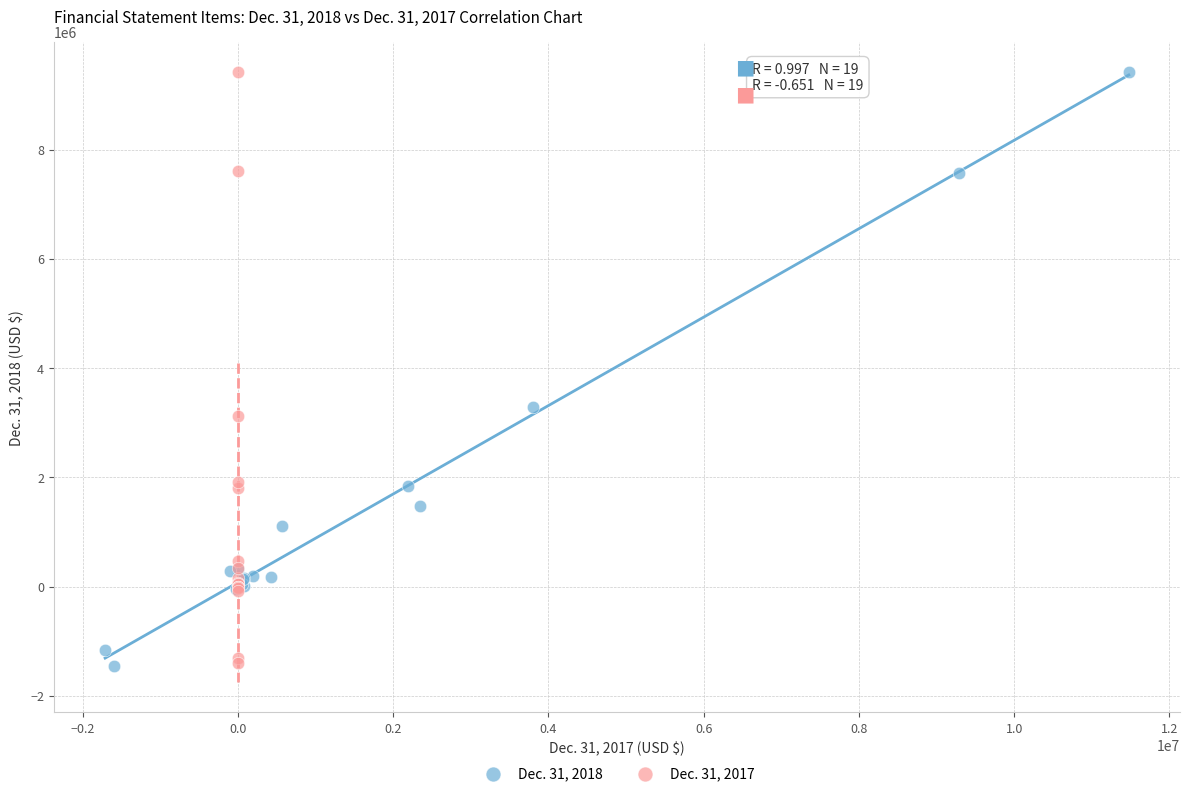

What are all the series names shown in the legend?

Dec. 31, 2018, Dec. 31, 2017